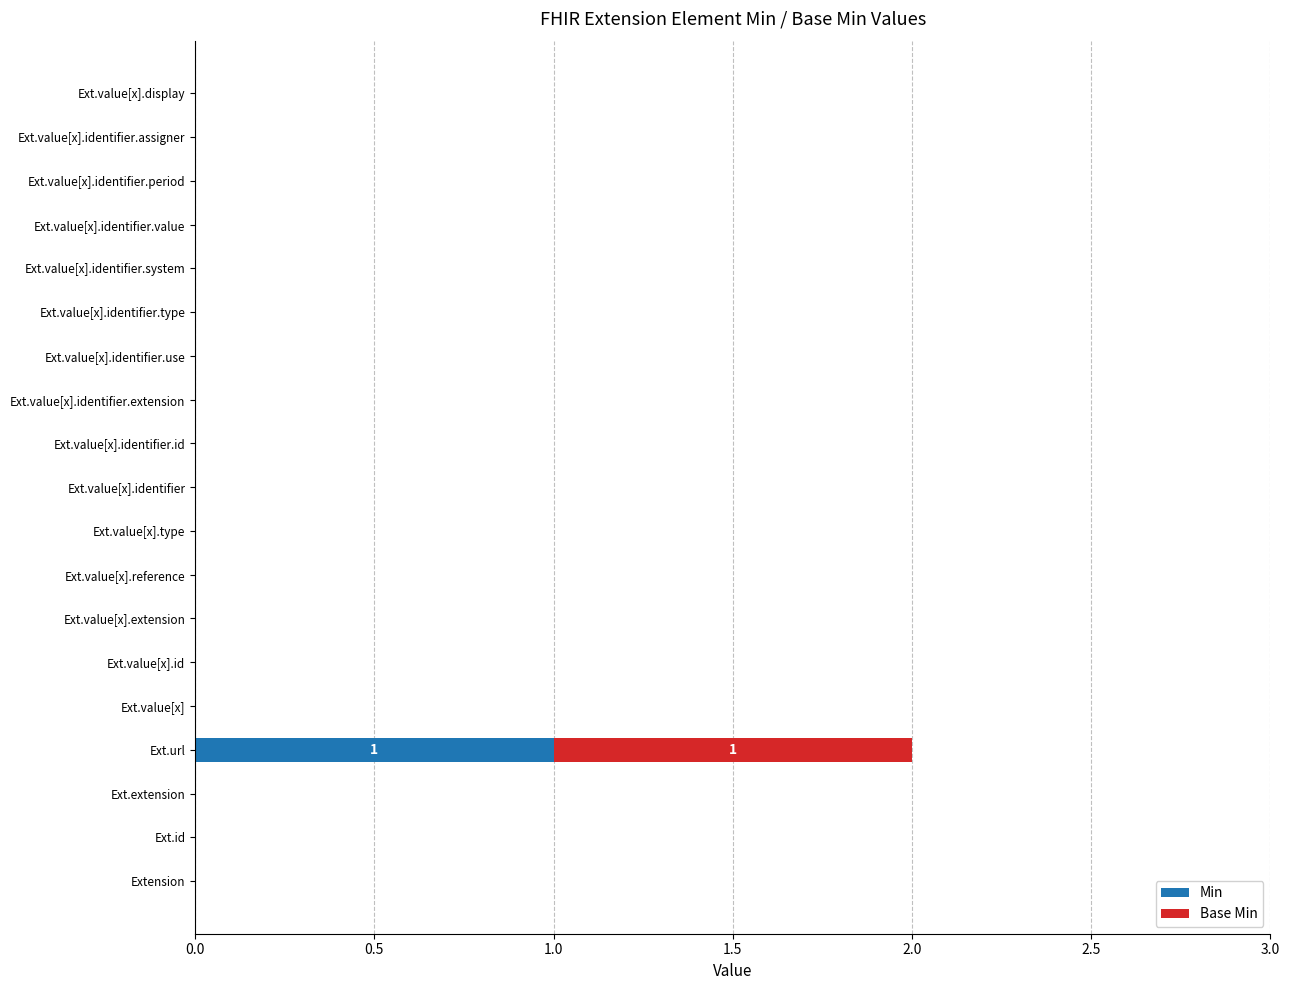

How many distinct data groups are displayed?

2